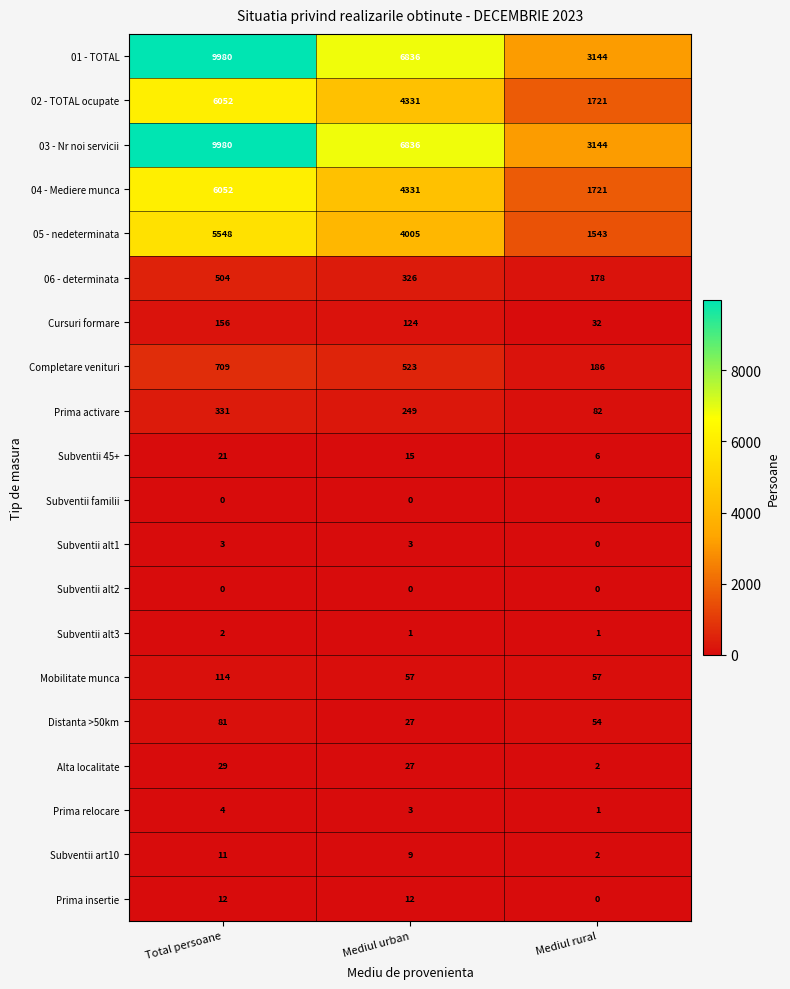

What is the sum of the 05 - nedeterminata values at Total persoane and Mediul urban?

9553